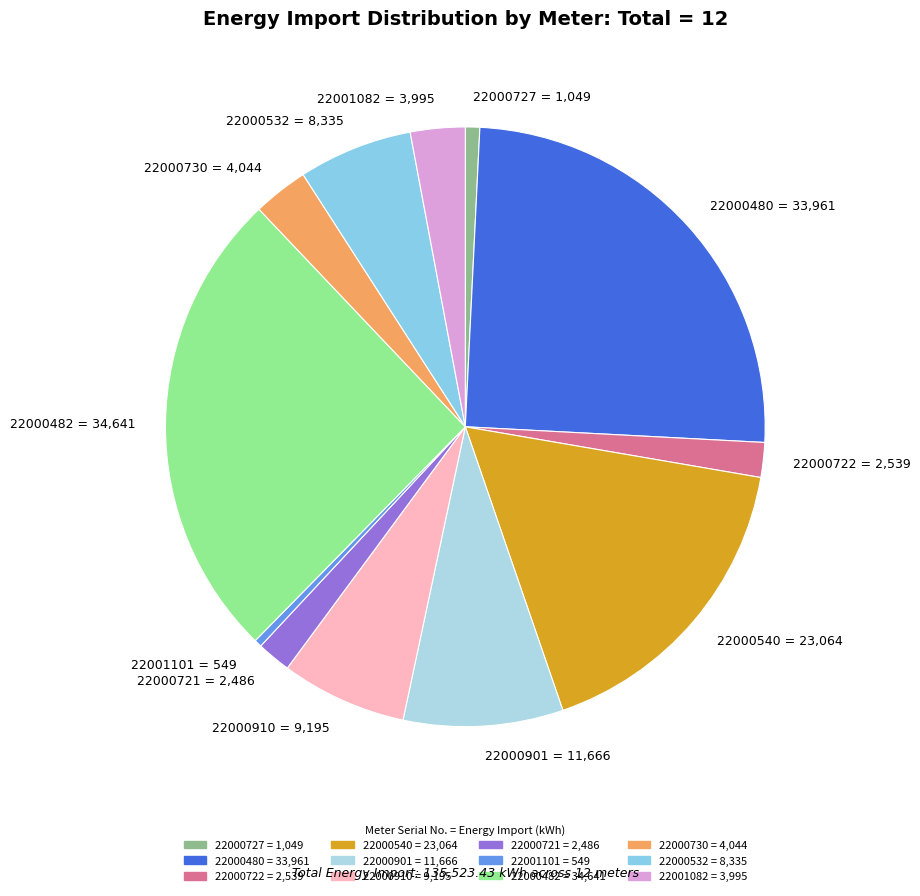

Between 22000910 and 22000730, which is larger?

22000910